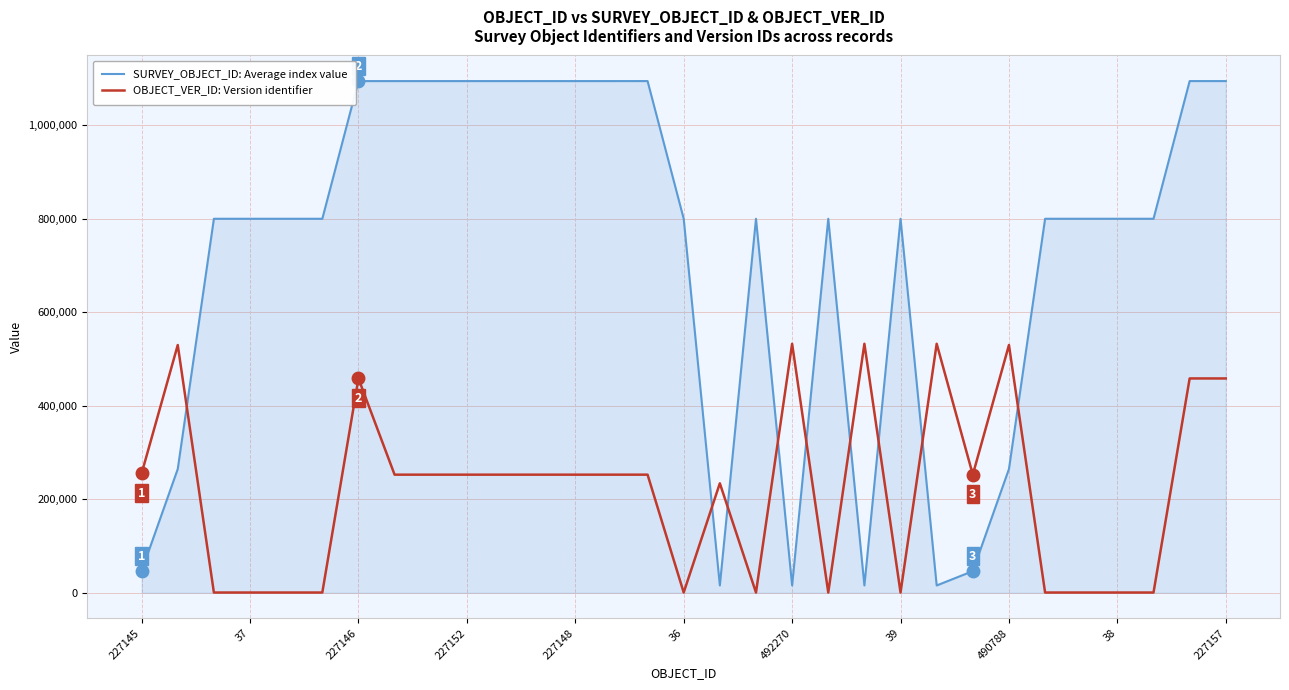

Rank the series by their maximum value, from lowest to highest.

OBJECT_VER_ID: Version identifier, SURVEY_OBJECT_ID: Average index value